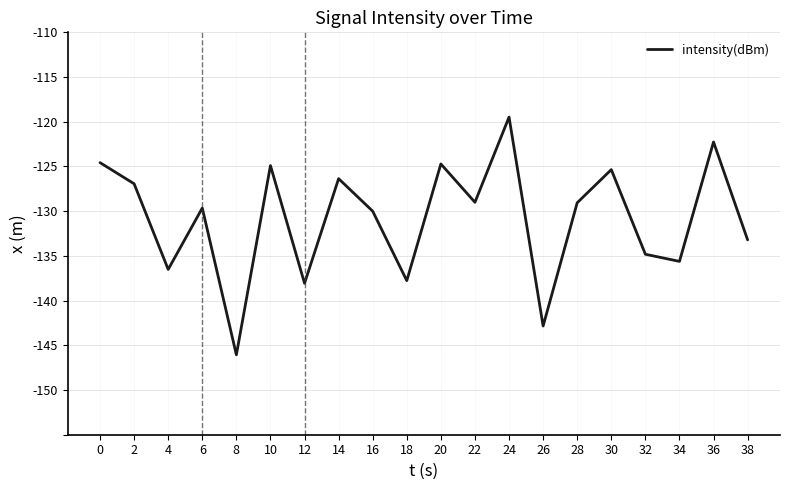

What is the approximate value at 16?

-130.0